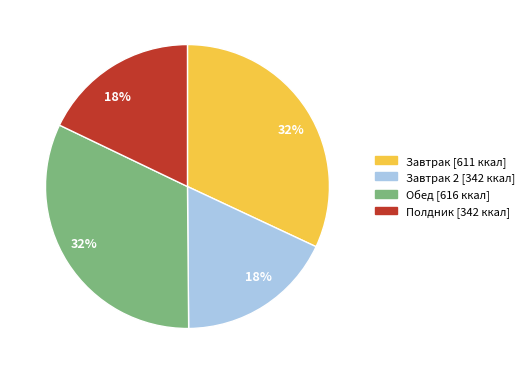

Is there a majority slice in this chart?

No